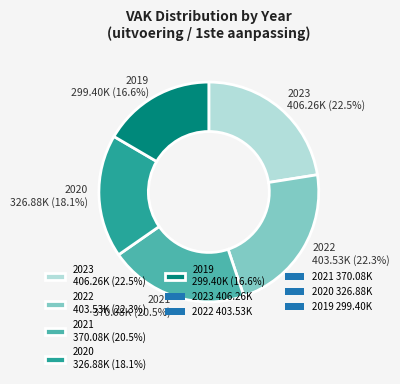

Is there any slice that represents more than half of the pie?

No